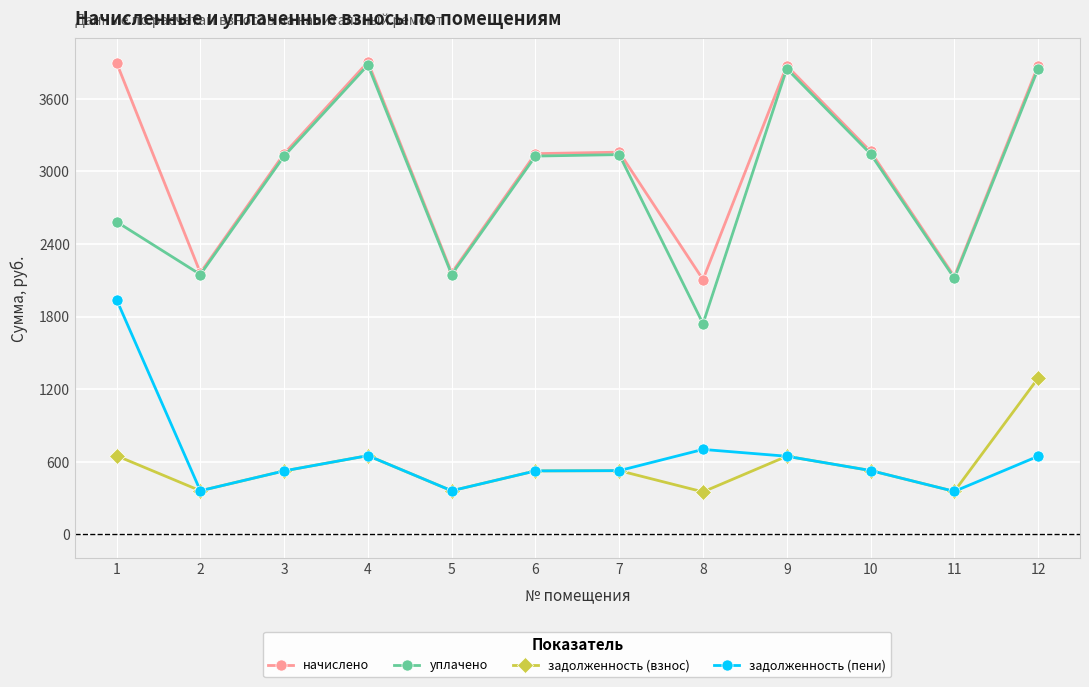

How many interior local valleys does the начислено series have?

4